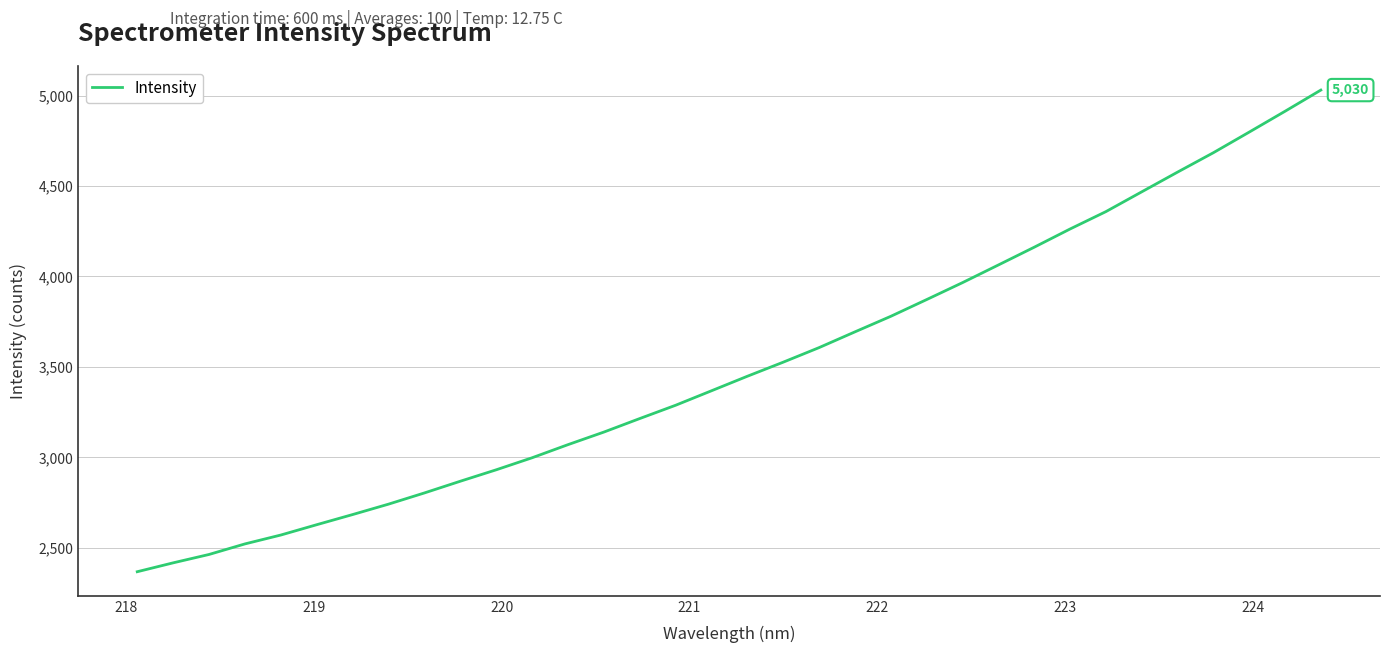

Is this an area chart (filled region under the line)?

No